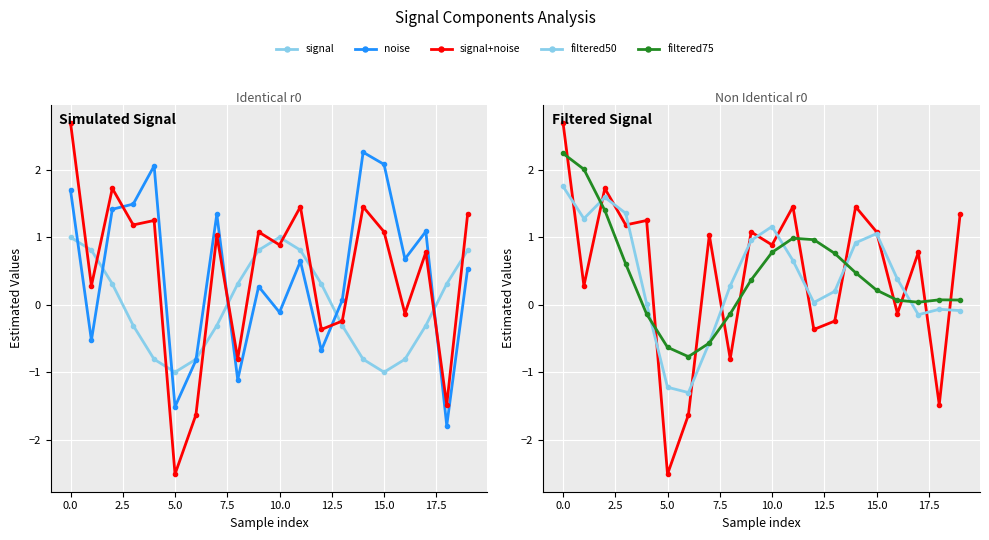

After their last crossing, which series has the higher values: noise or filtered75?

noise